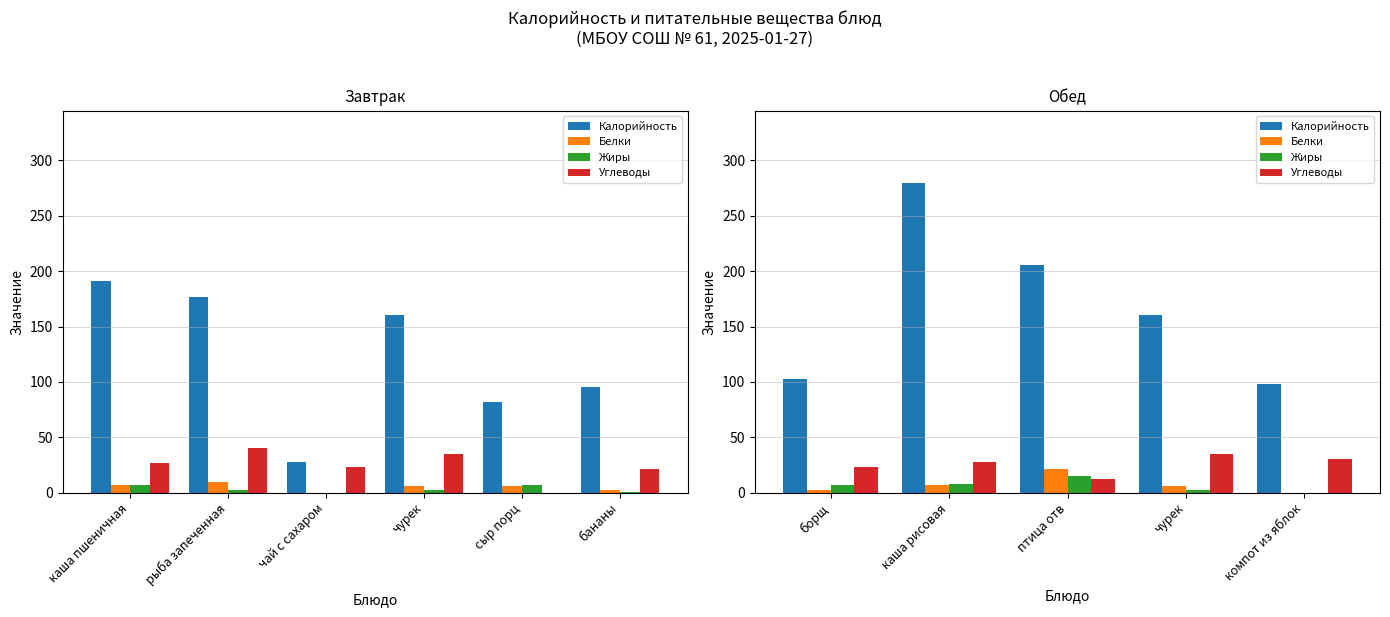

Which label corresponds to the smallest value in the chart?

компот из яблок